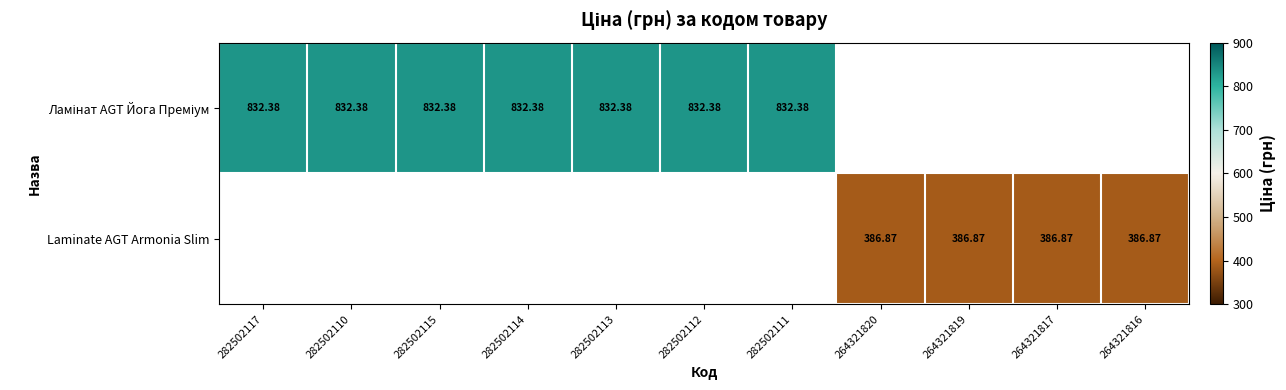

How many categories are shown in the chart?

11